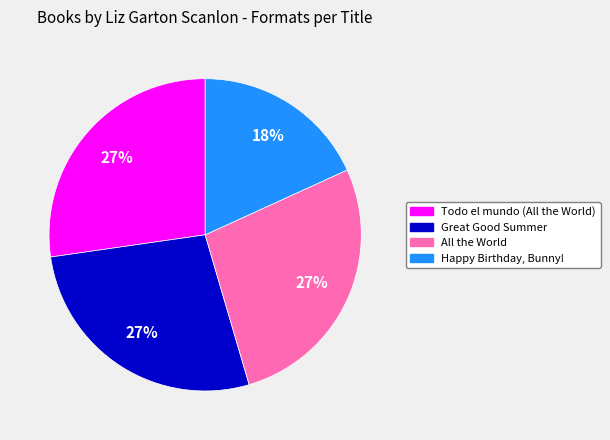

Which category has the smallest portion of the pie?

Happy Birthday, Bunny!